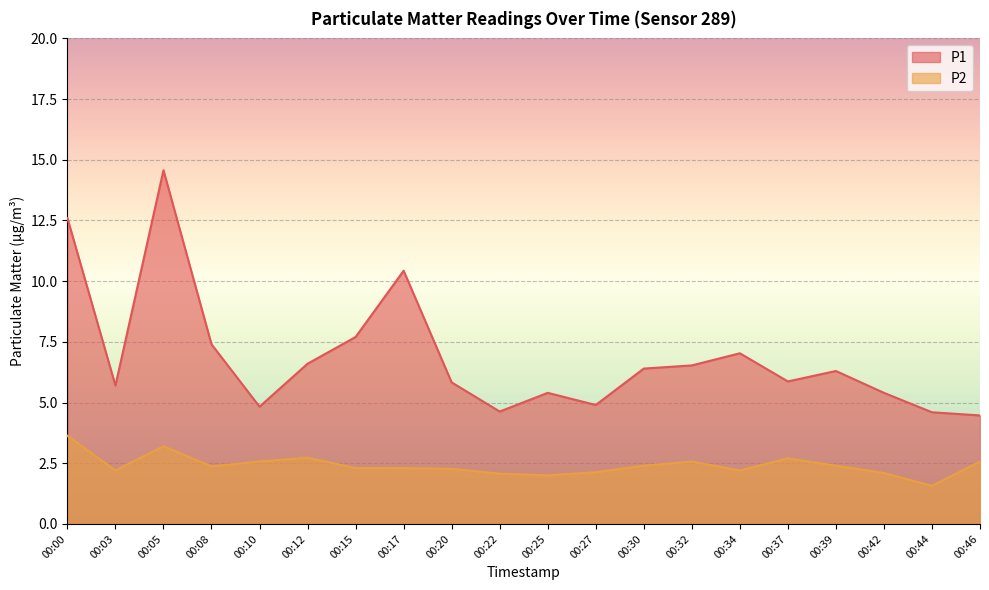

What is the difference between the maximum and minimum values in the P2 series?

2.1